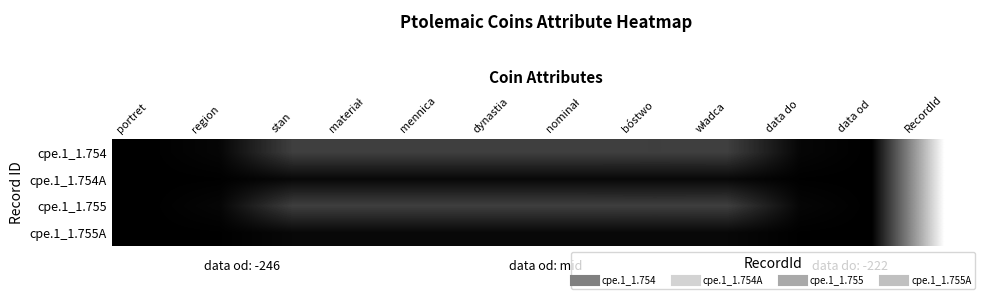

Reading left to right, extract all data points from this chart.

cpe.1_1.754: portret=0.0	region=0.0	stan=0.2	materiał=0.2	mennica=0.2	dynastia=0.2	nominał=0.2	bóstwo=0.2	władca=0.2	data do=0.0	data od=0.0	RecordId=1.0
cpe.1_1.754A: portret=0.0	region=0.0	stan=0.0	materiał=0.0	mennica=0.0	dynastia=0.0	nominał=0.0	bóstwo=0.0	władca=0.0	data do=0.0	data od=0.0	RecordId=1.0
cpe.1_1.755: portret=0.0	region=0.0	stan=0.2	materiał=0.2	mennica=0.2	dynastia=0.2	nominał=0.2	bóstwo=0.2	władca=0.2	data do=0.0	data od=0.0	RecordId=1.0
cpe.1_1.755A: portret=0.0	region=0.0	stan=0.0	materiał=0.0	mennica=0.0	dynastia=0.0	nominał=0.0	bóstwo=0.0	władca=0.0	data do=0.0	data od=0.0	RecordId=1.0